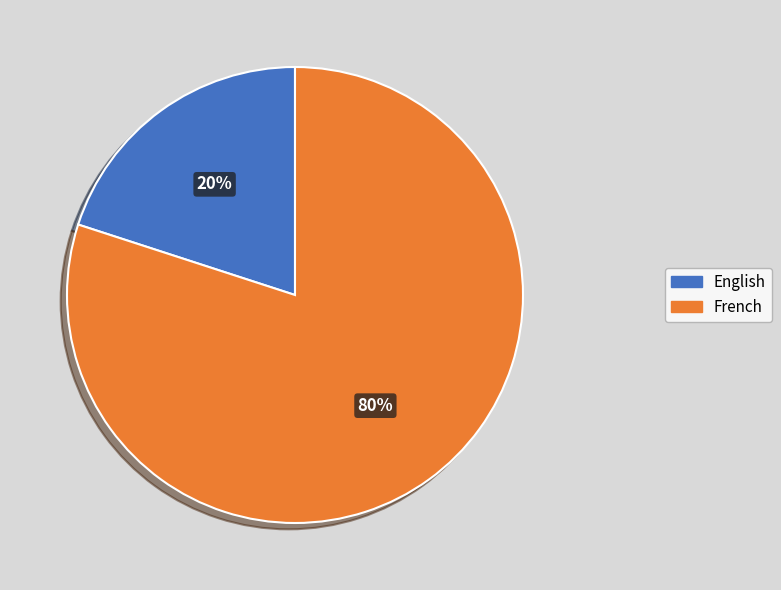

Combined, do French and English account for over 50%?

Yes